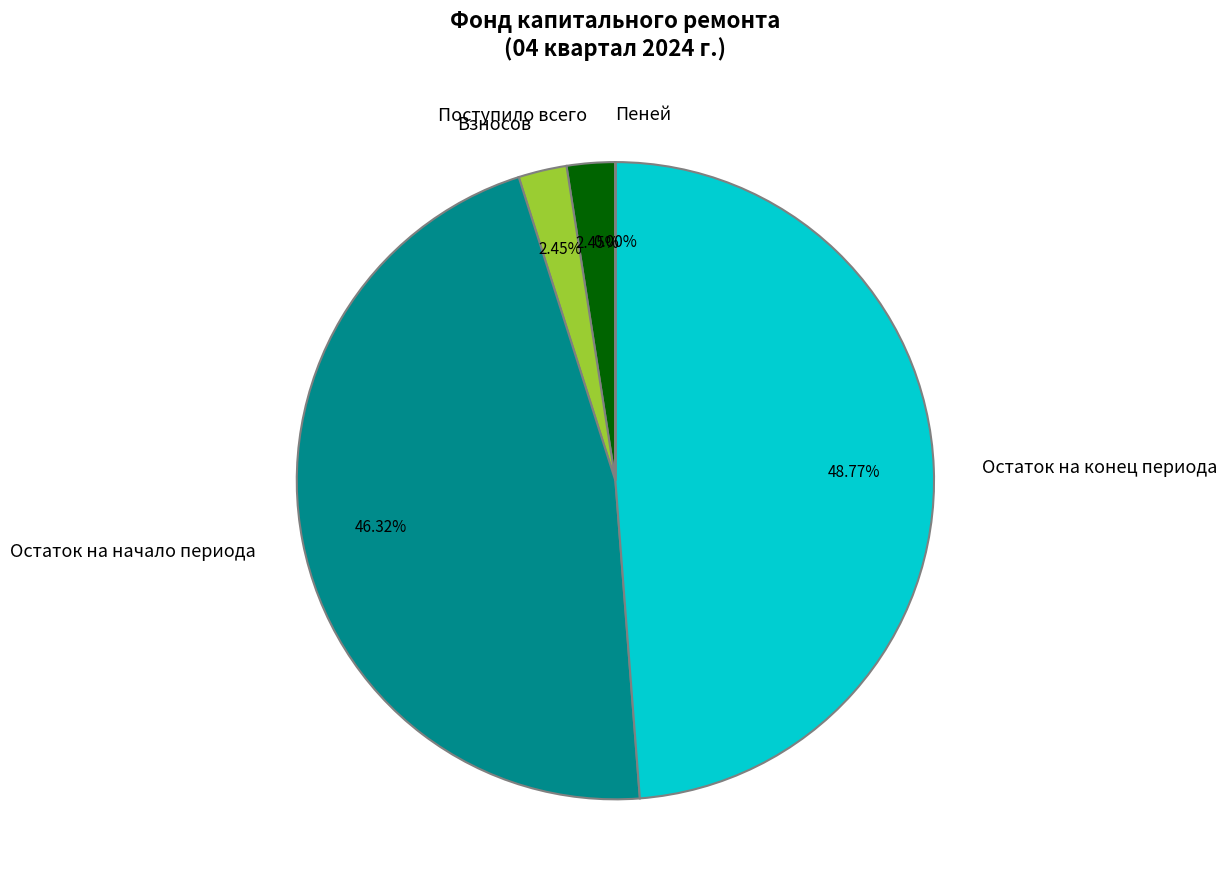

Is there any slice that represents more than half of the pie?

No